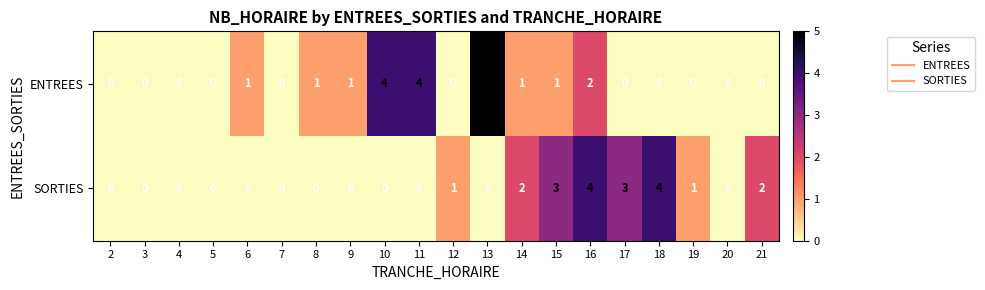

The ENTREES series shows 3 at 16. True or false?

False